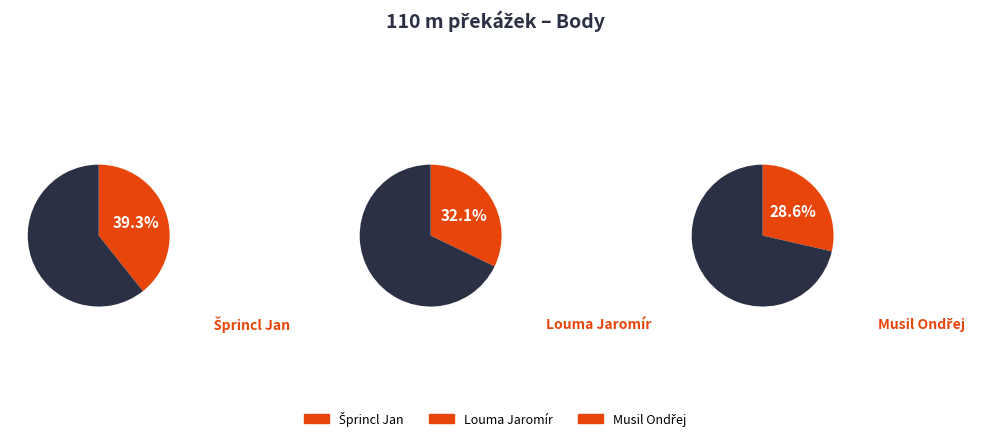

How many segments does this pie chart have?

3